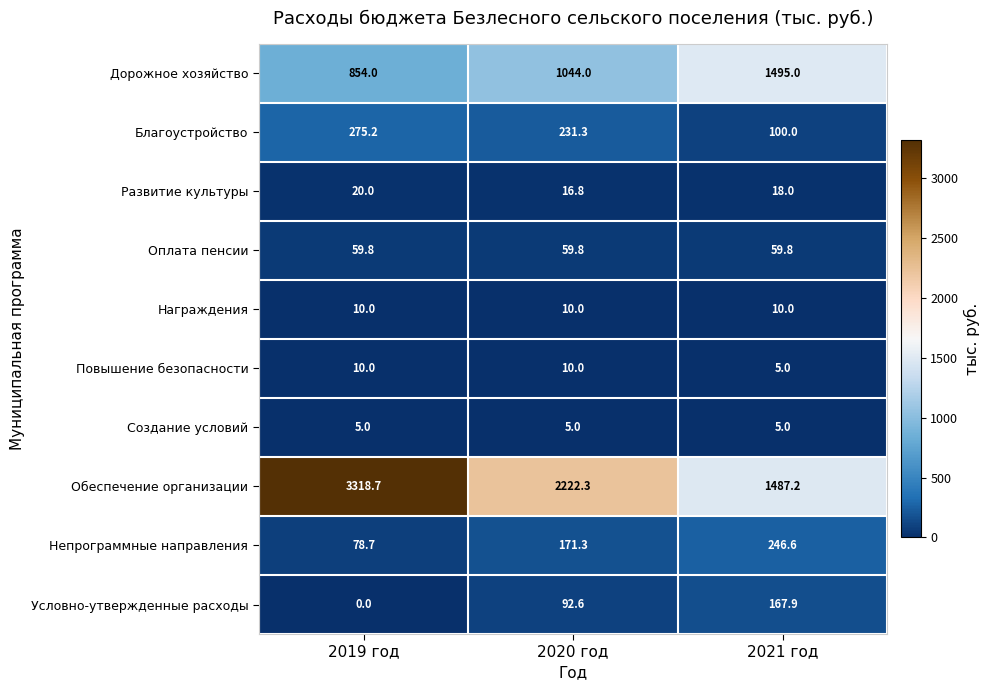

Read the Оплата пенсии value at 2021 год.

59.8